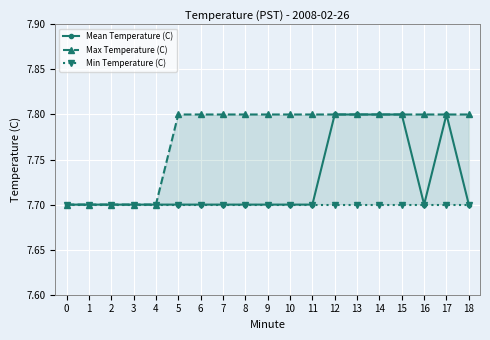

Is this an area chart (filled region under the line)?

No